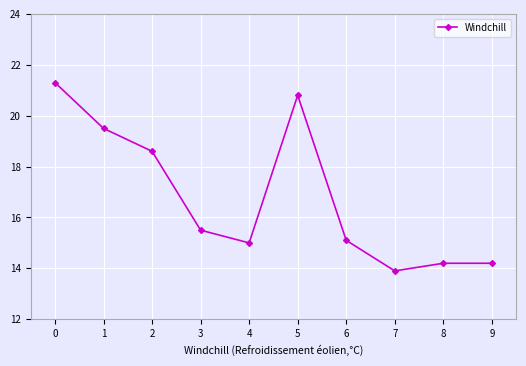

Does the chart have visible grid lines?

Yes